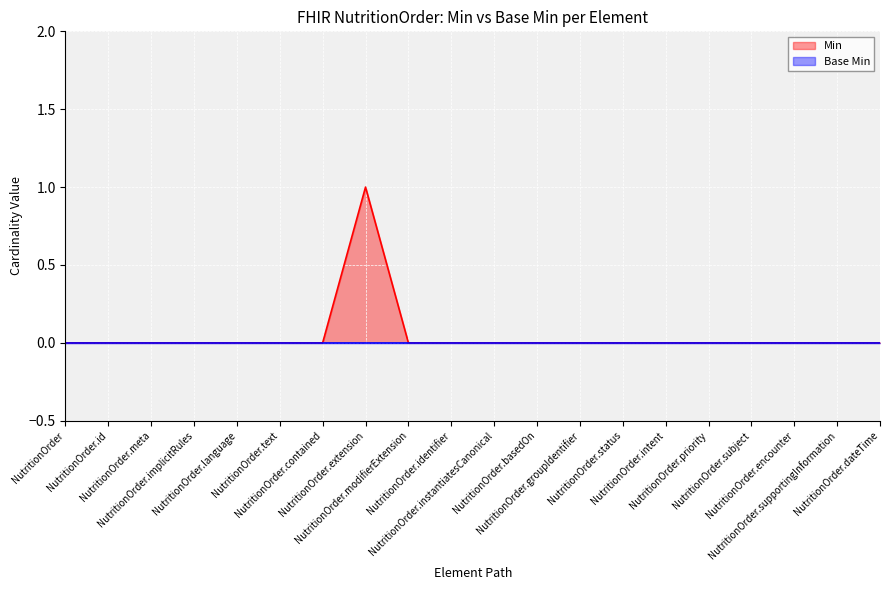

The value at NutritionOrder.basedOn is 0. True or false?

True